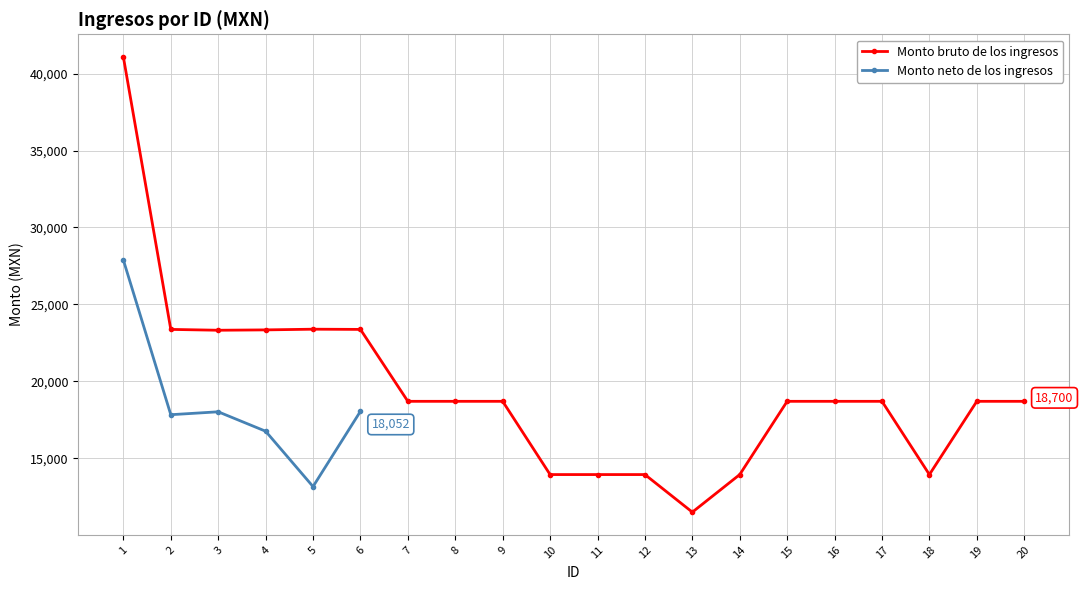

What is the difference between the maximum and minimum values?

29584.0